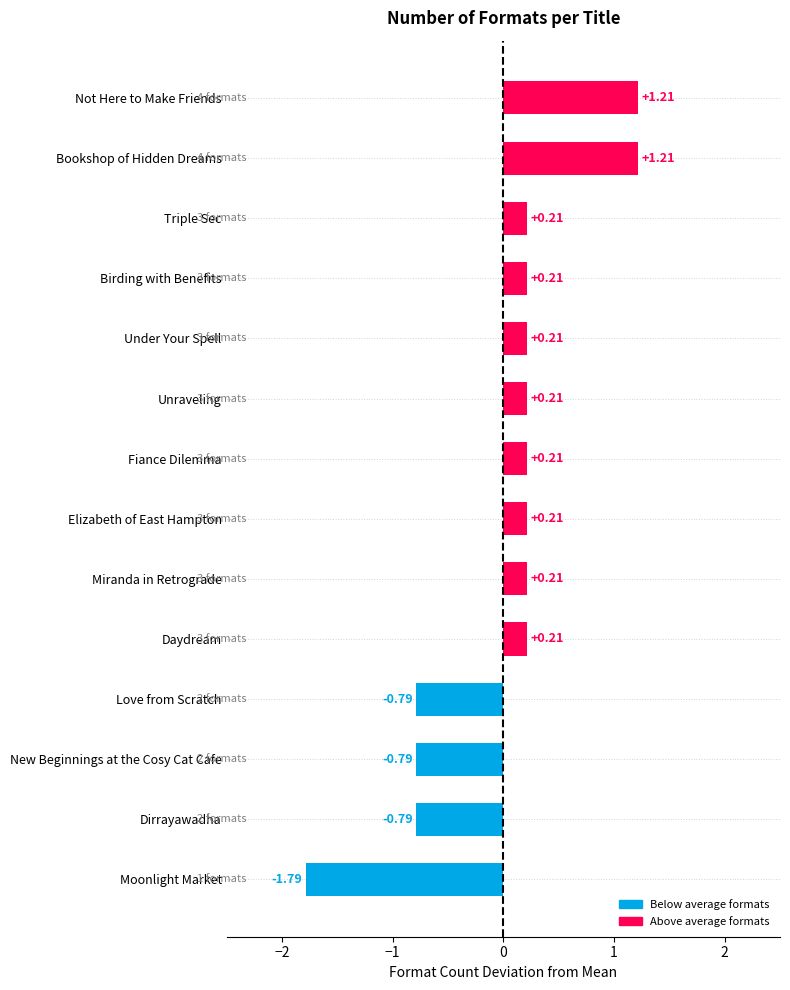

What is the change in value from Moonlight Market to Birding with Benefits?

+2.0